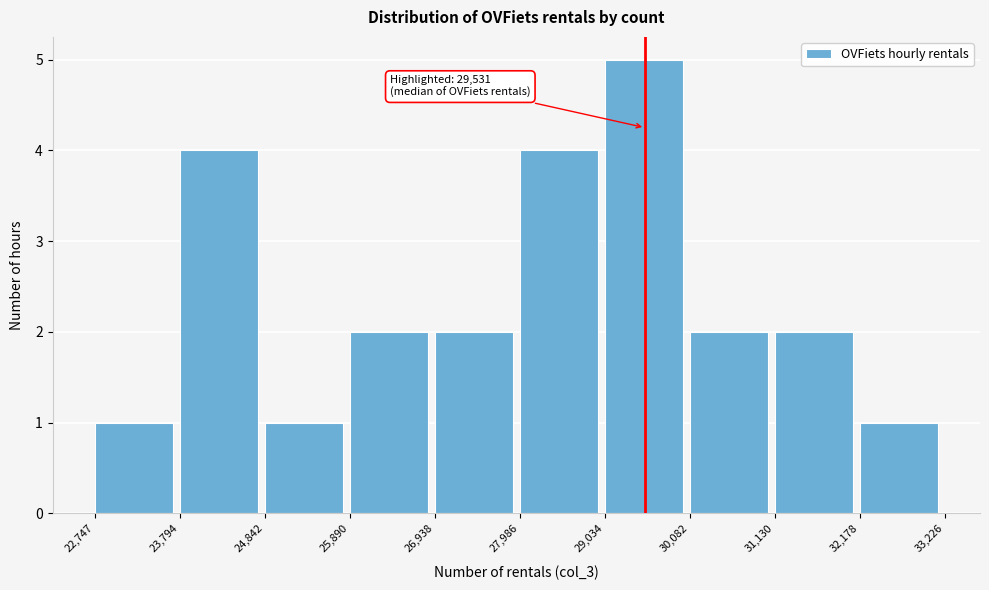

Which range on the x-axis has the tallest bar?

29,034 to 30,082